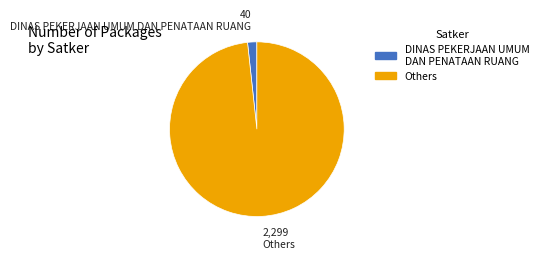

Does any single category account for the majority?

Yes